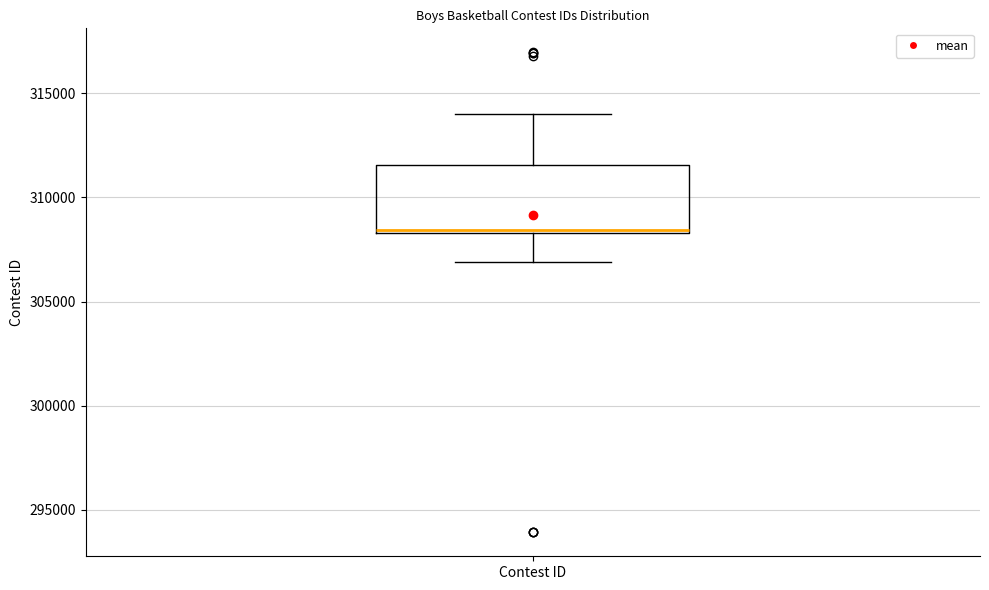

Transcribe this box plot: give where the median line is, the range the box spans, and where the two whiskers end, as read against the y-axis. The values are not printed on the chart, so give them approximately, as read against the axis.

median 308500 (just above the box's lower edge), box 308500 to 311500, whiskers 307000 to 314000